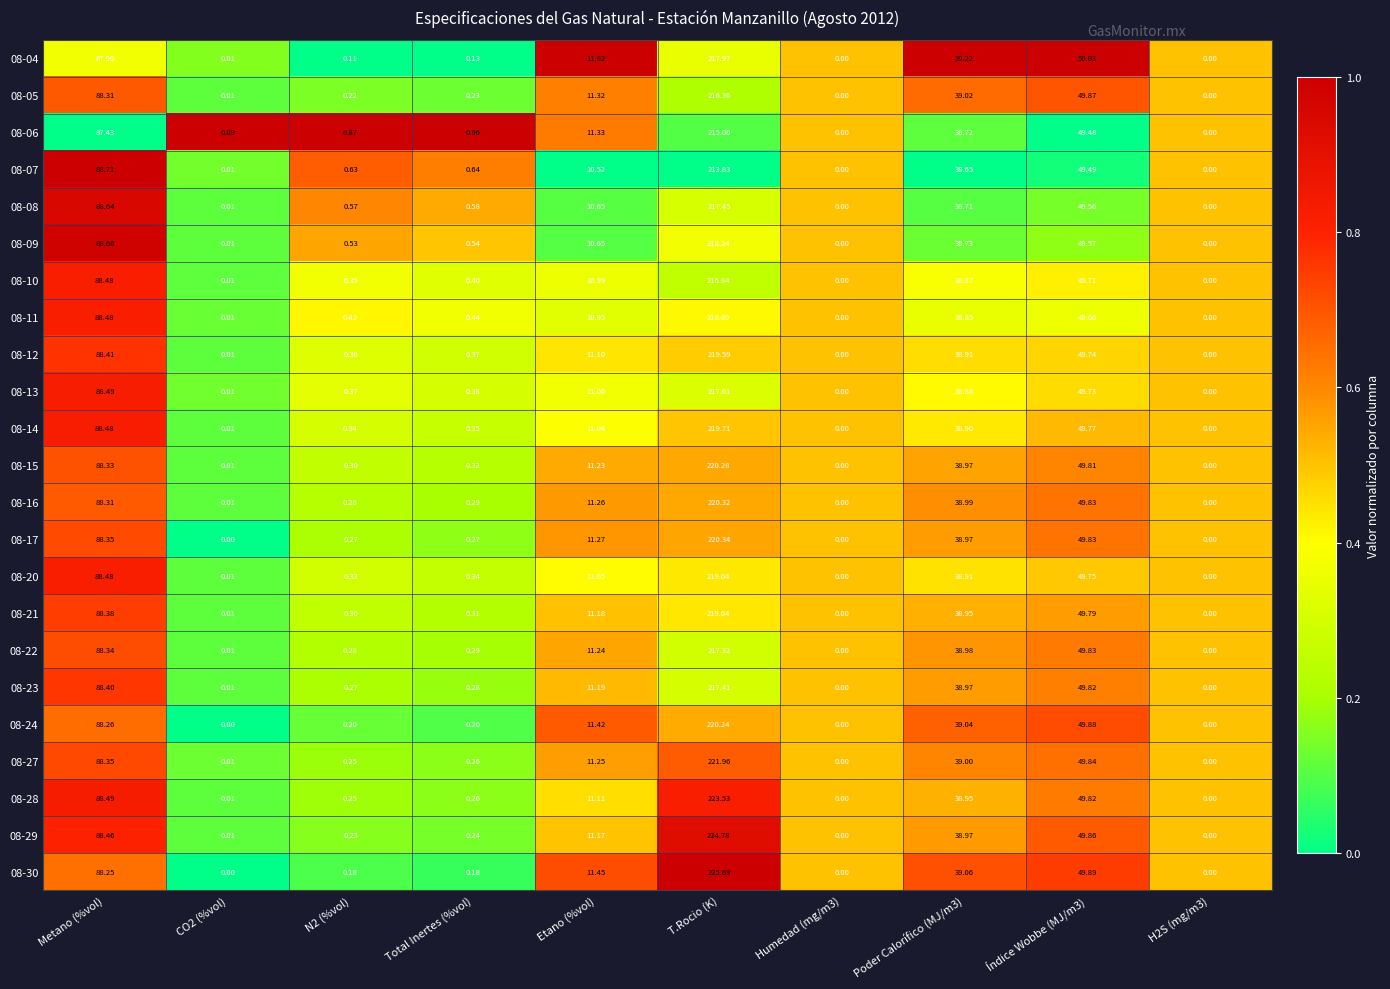

Is the value of 08-23 at H2S (mg/m3) greater than the value of 08-28 at CO2 (%vol)?

No